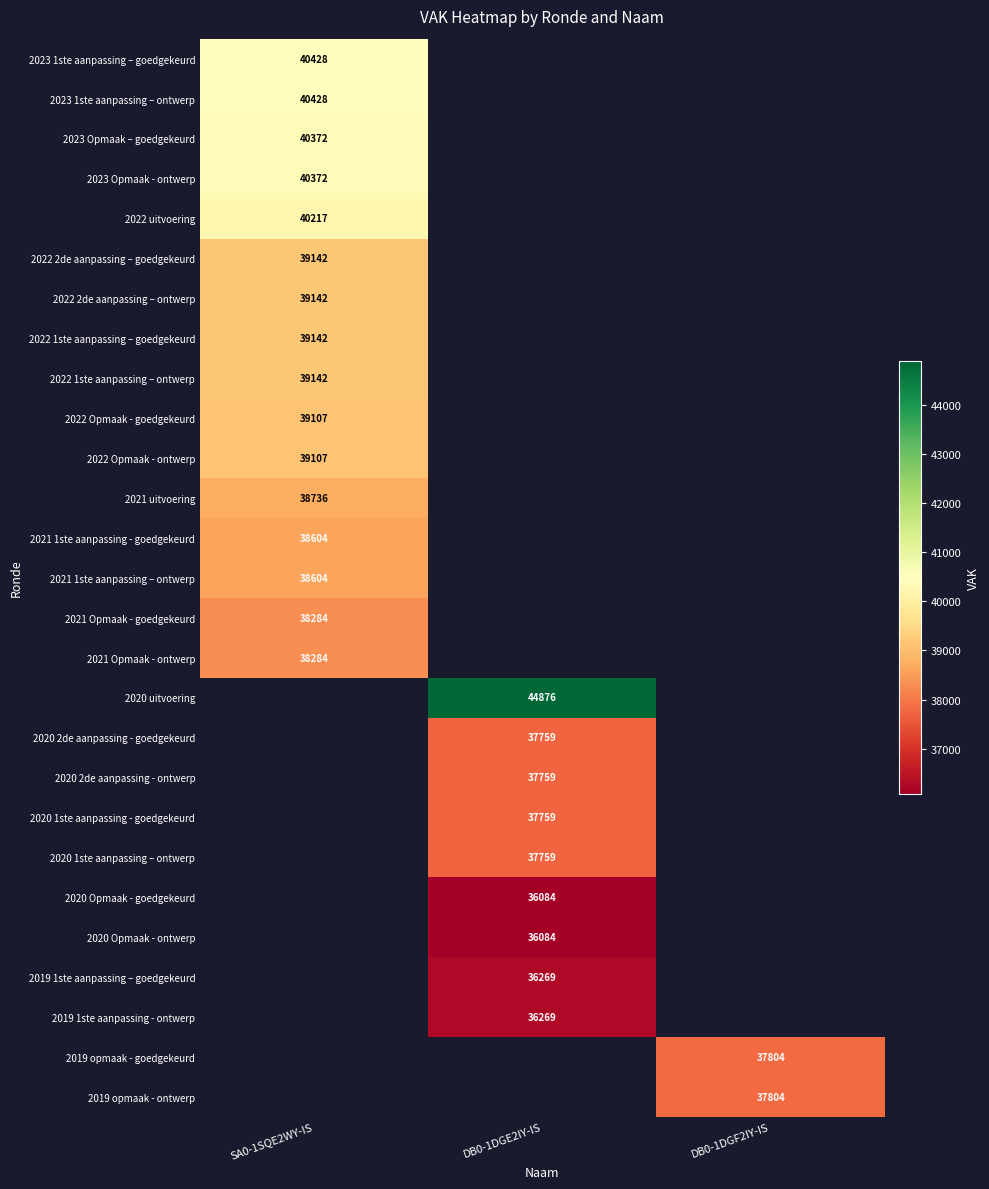

True or false: 2021 uitvoering has a value of 21543 at SA0-1SQE2WY-IS.

False